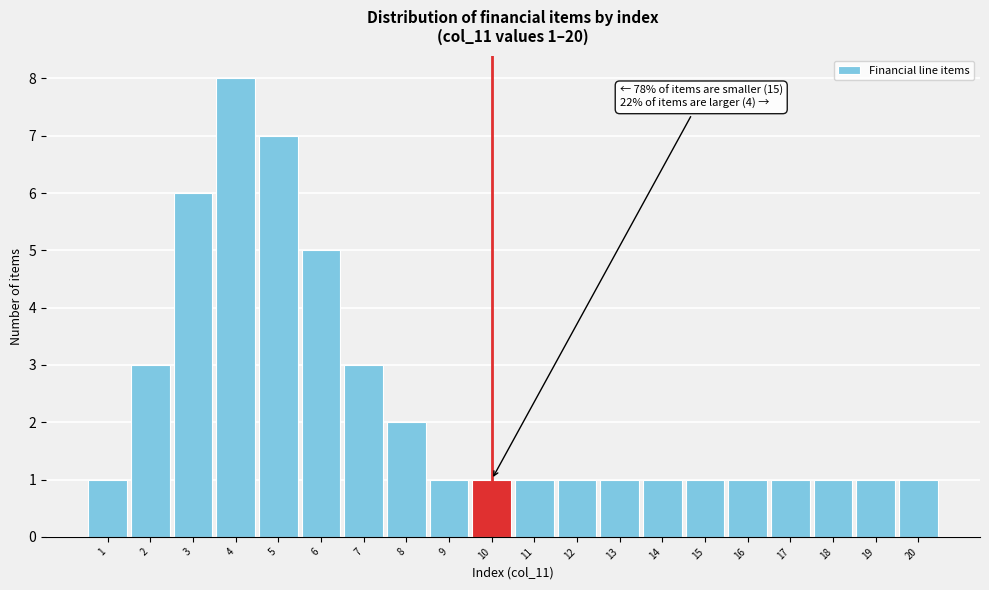

Over which range of the x-axis is the bar tallest?

3.5 to 4.5